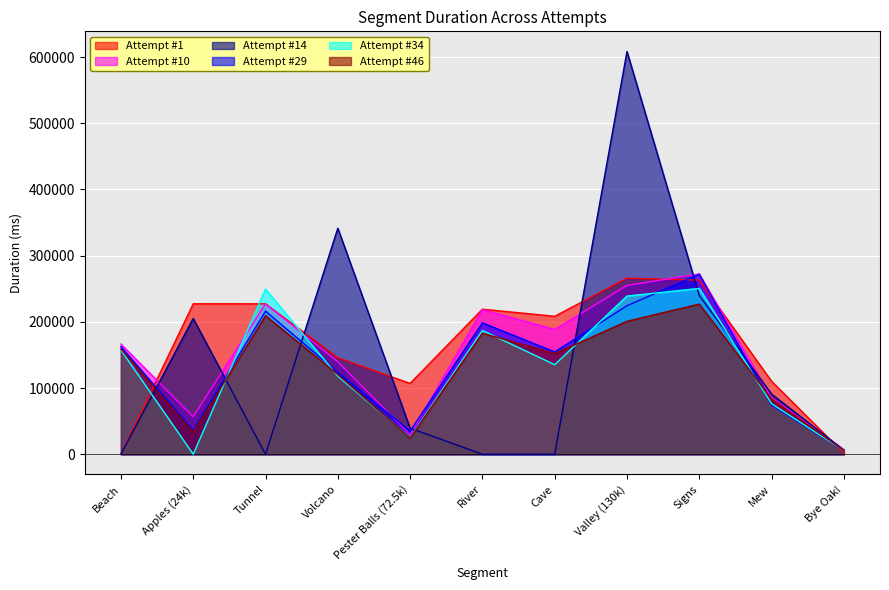

What position from the right is Signs?

3